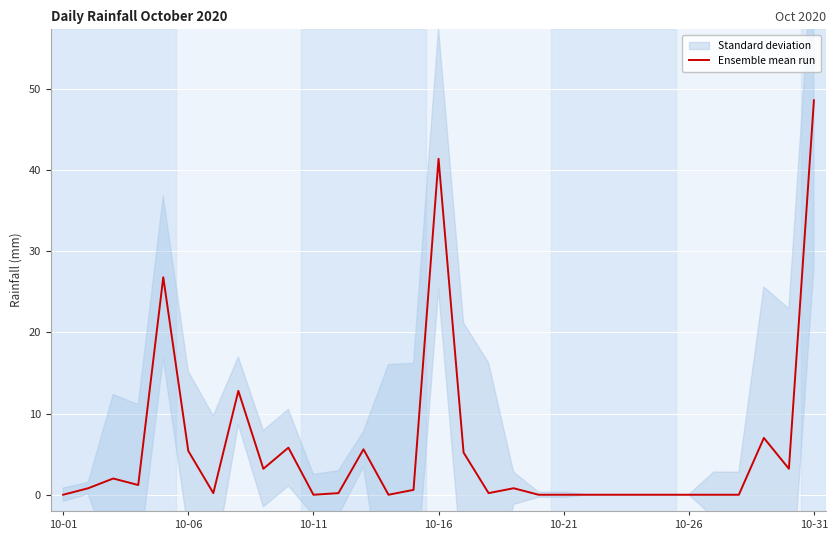

How many points are lower than both their immediate neighbors (excluding endpoints)?

7